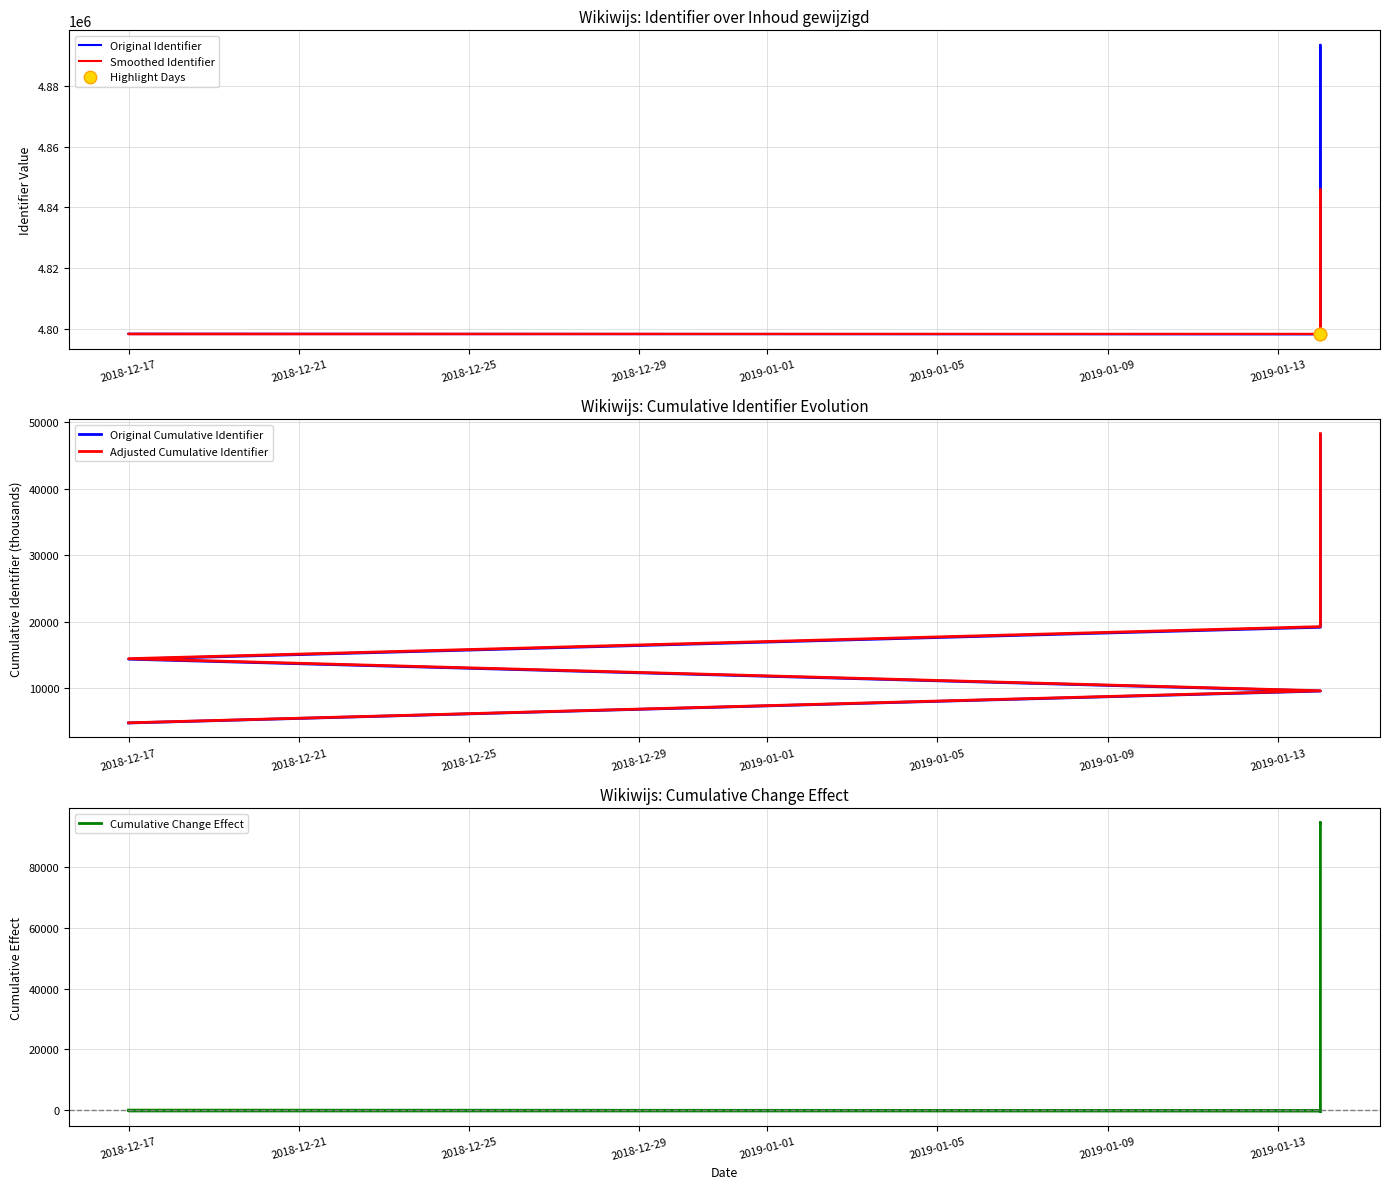

Which has a higher value, 2019-01-14 or 2019-01-14?

2019-01-14